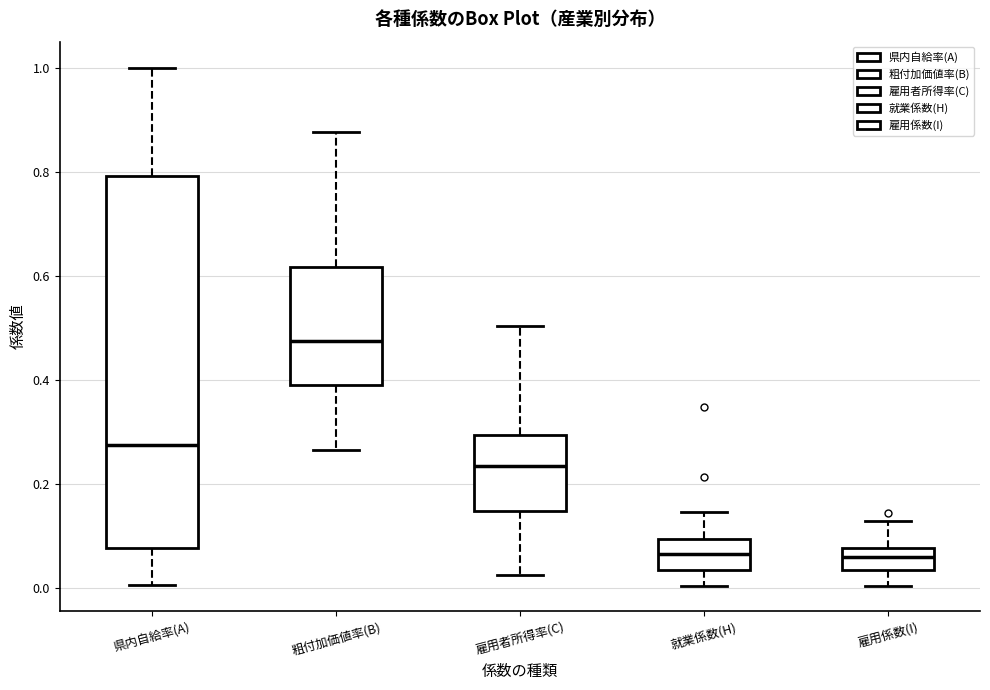

Where does the upper whisker of the box for 県内自給率(A) end on the y-axis? The values are not printed on the chart, so give them approximately, as read against the axis.

1.00